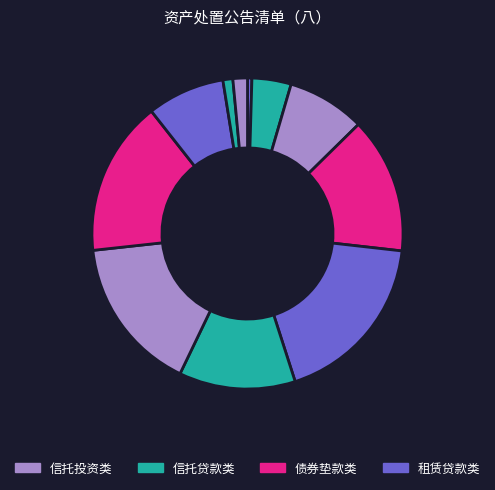

How many slices are in this pie chart?

11